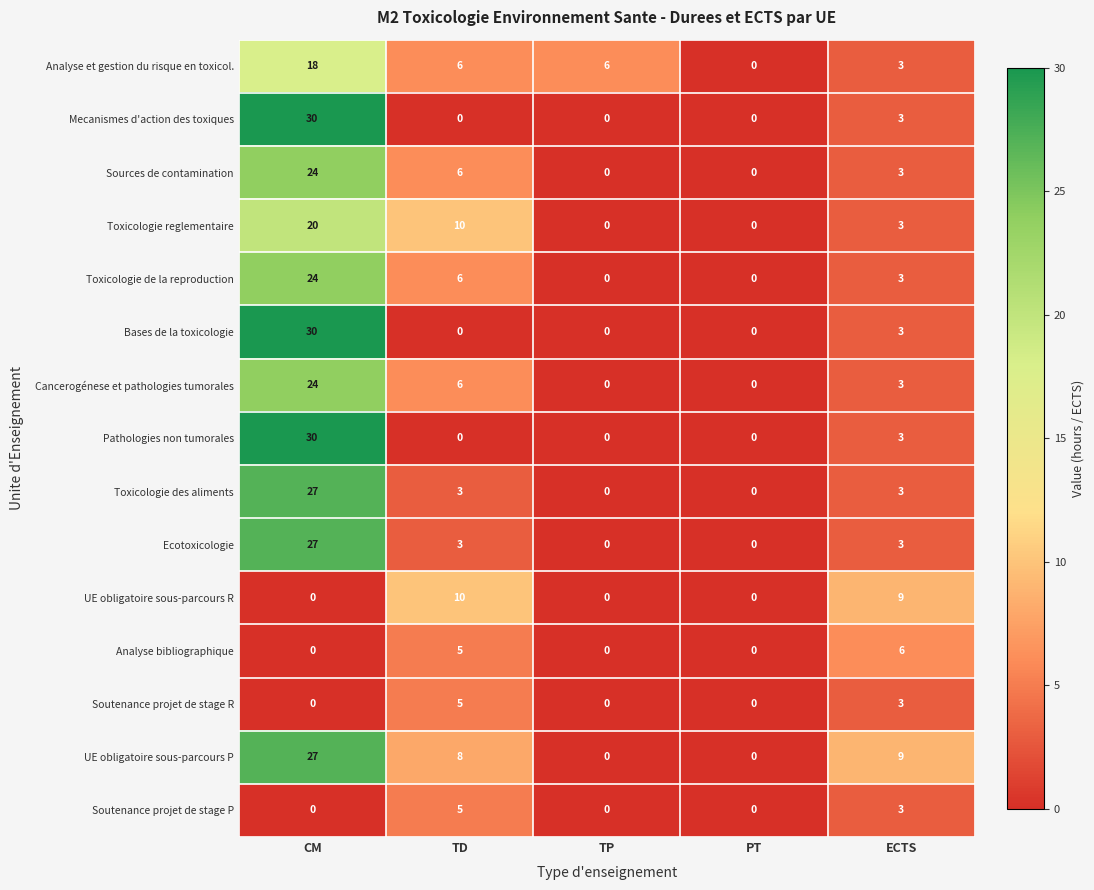

Is it true that Mecanismes d'action des toxiques equals 18 at TP?

False